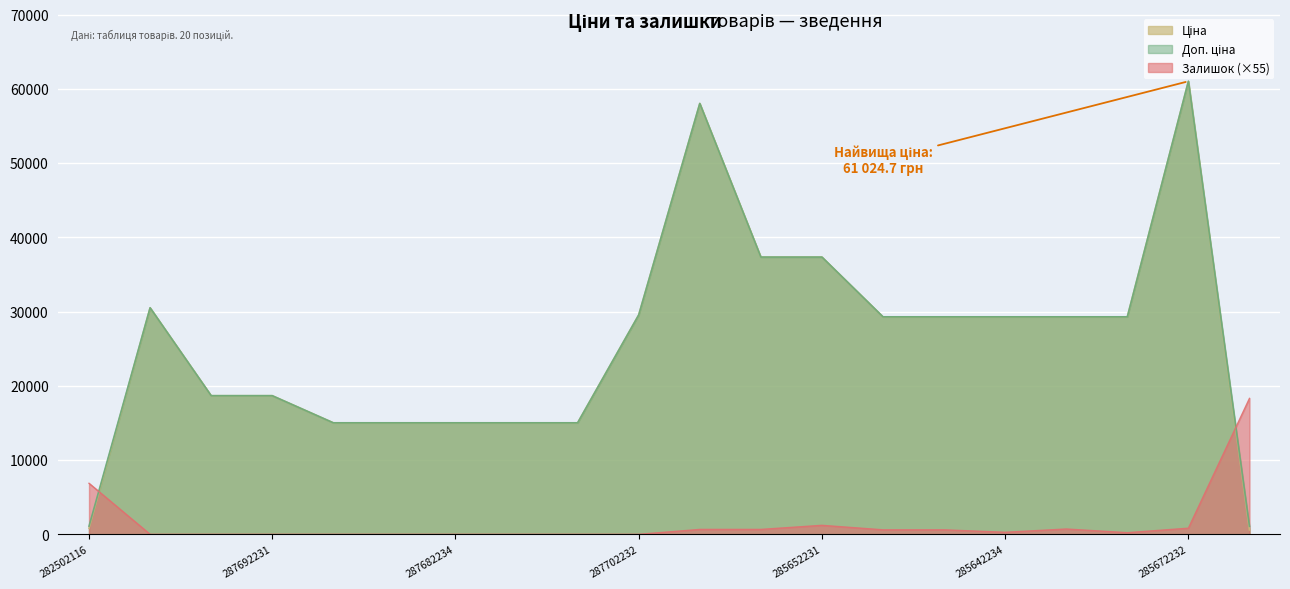

List the labels in order of Ціна value, largest first.

285672232, 285662232, 285652233, 285652231, 287712232, 287702232, 285642236, 285642235, 285642234, 285642233, 285642231, 287692233, 287692231, 287682236, 287682235, 287682234, 287682233, 287682231, 282502116, 271712228